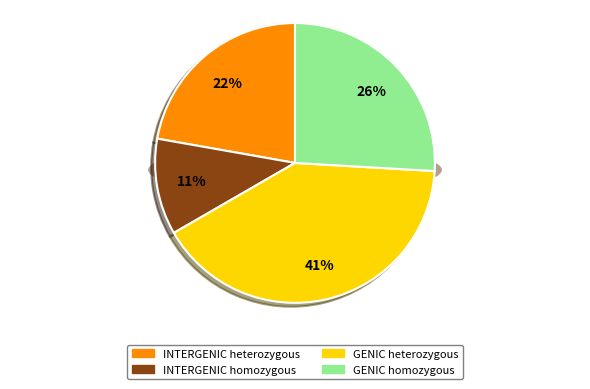

Is INTERGENIC heterozygous the majority of the pie?

No